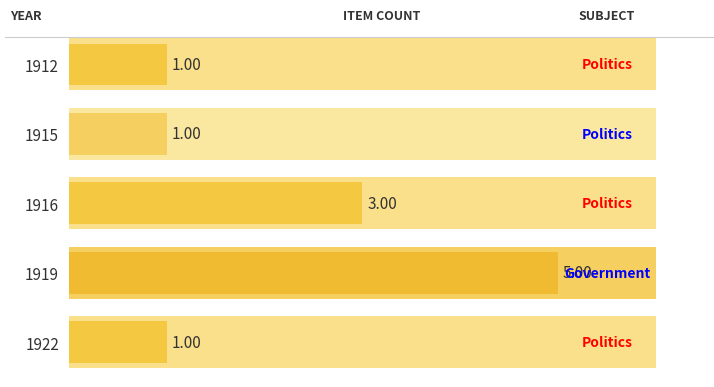

True or false: the data shows 0 at 1915.

False